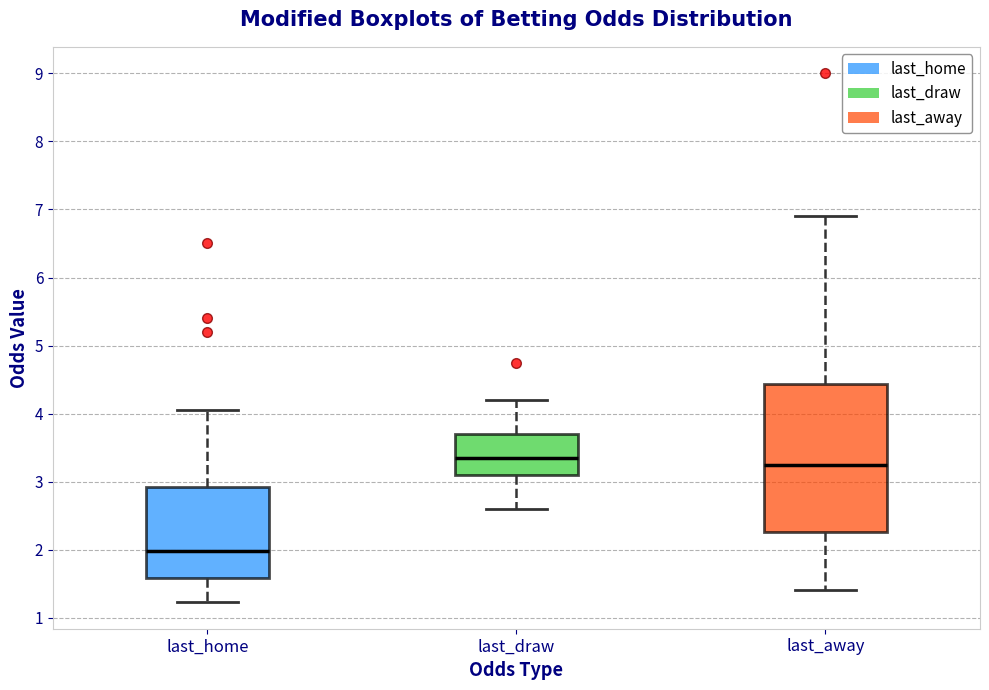

Reading left to right, transcribe this box plot: for each box, give where its median line is, the range the box spans, and where its two whiskers end, as read against the y-axis. The values are not printed on the chart, so give them approximately, as read against the axis.

last_home: median 2.0, box 1.6 to 2.9, whiskers 1.2 to 4.1
last_draw: median 3.4, box 3.1 to 3.7, whiskers 2.6 to 4.2
last_away: median 3.3, box 2.3 to 4.4, whiskers 1.4 to 6.9